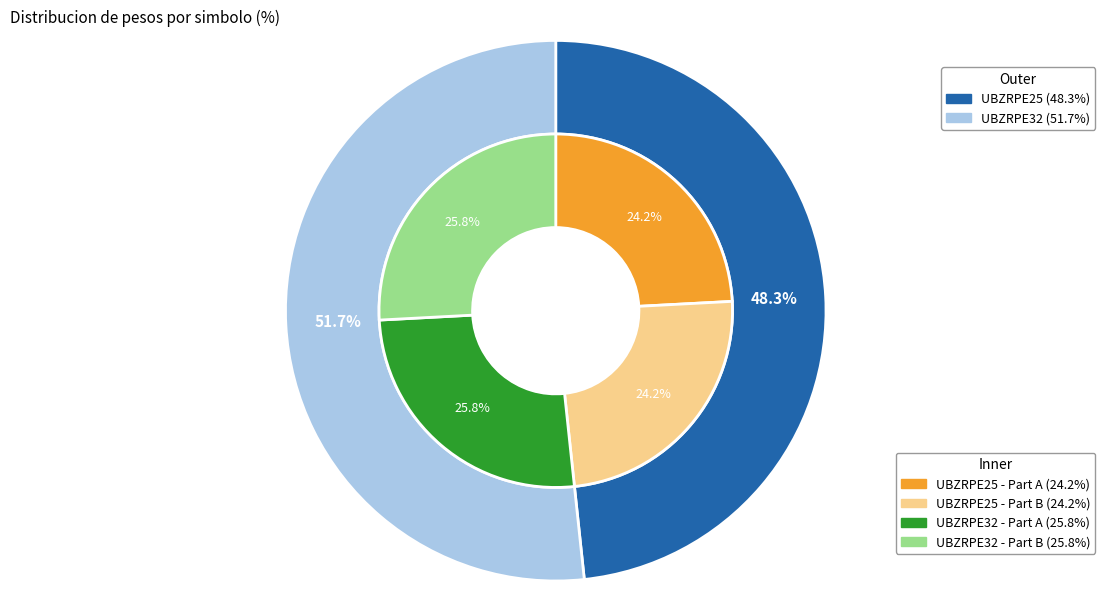

Which slice represents more than half of the pie?

UBZRPE32